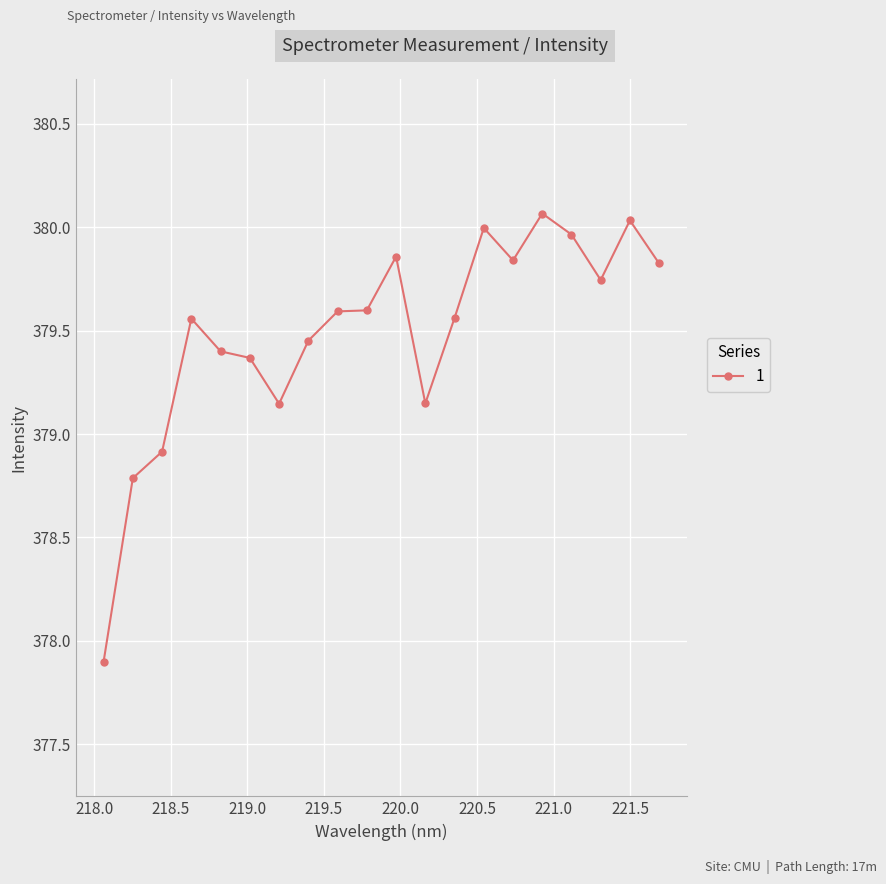

What is the difference between the maximum and minimum values?

2.2